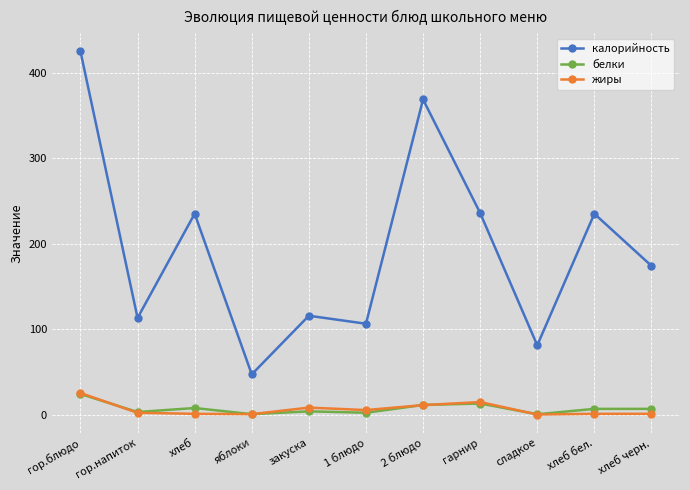

Which series changed the most between закуска and хлеб бел.?

калорийность